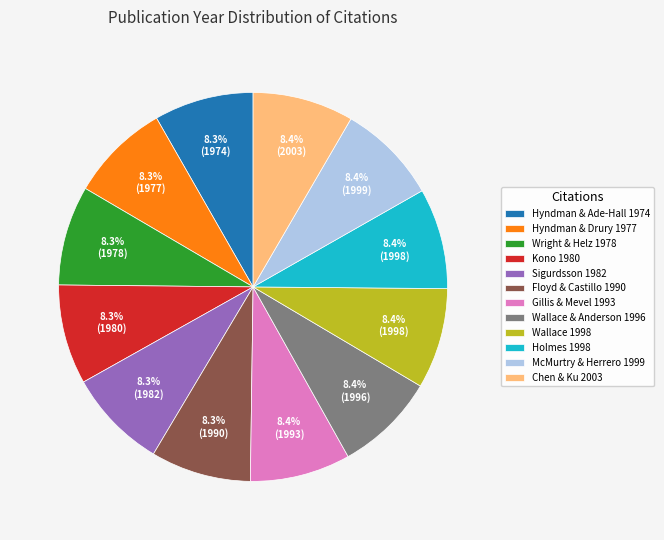

Is Wright & Helz 1978 the majority of the pie?

No